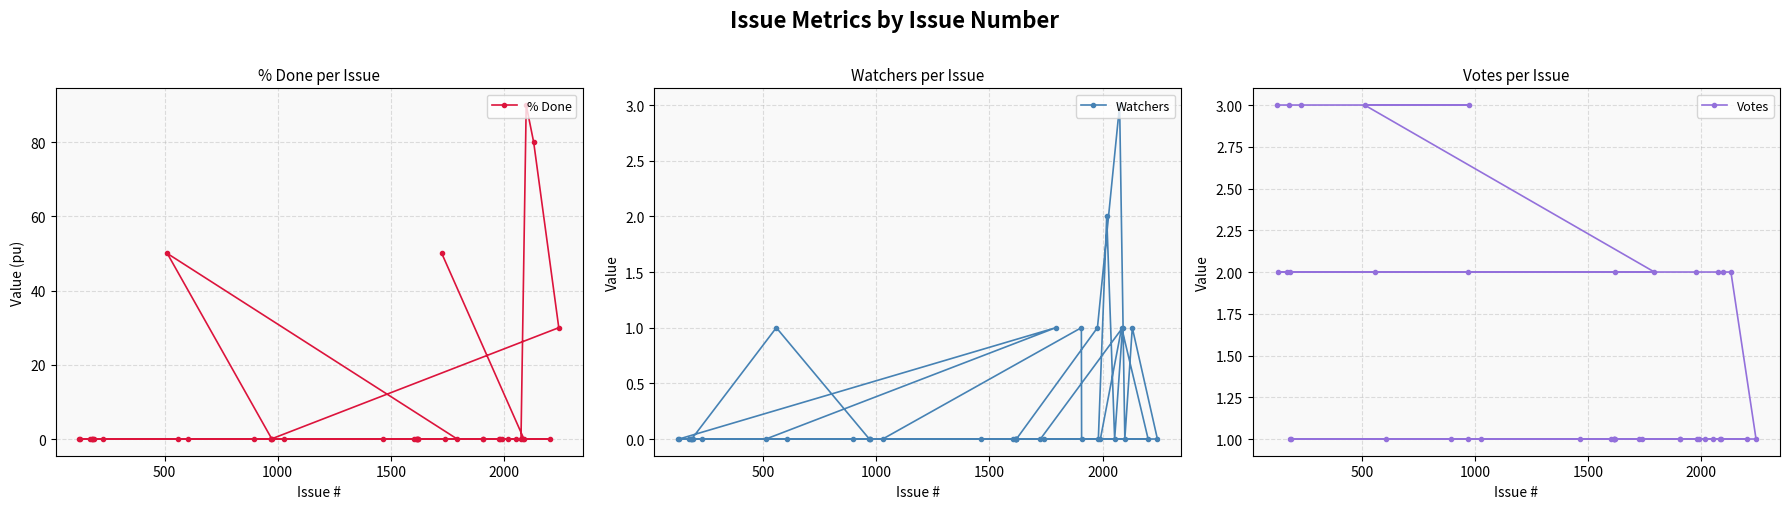

True or false: % Done has more than 0 points higher than both neighbors.

True